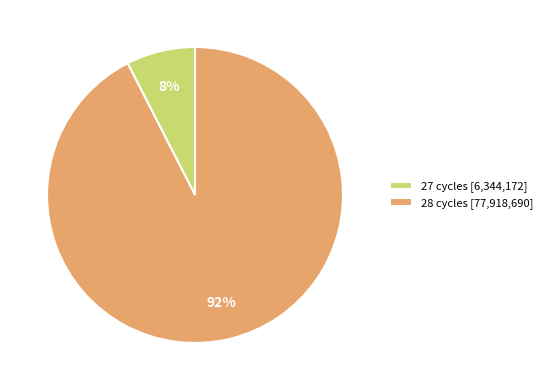

What is the largest slice in the pie chart?

28 cycles [77,918,690]